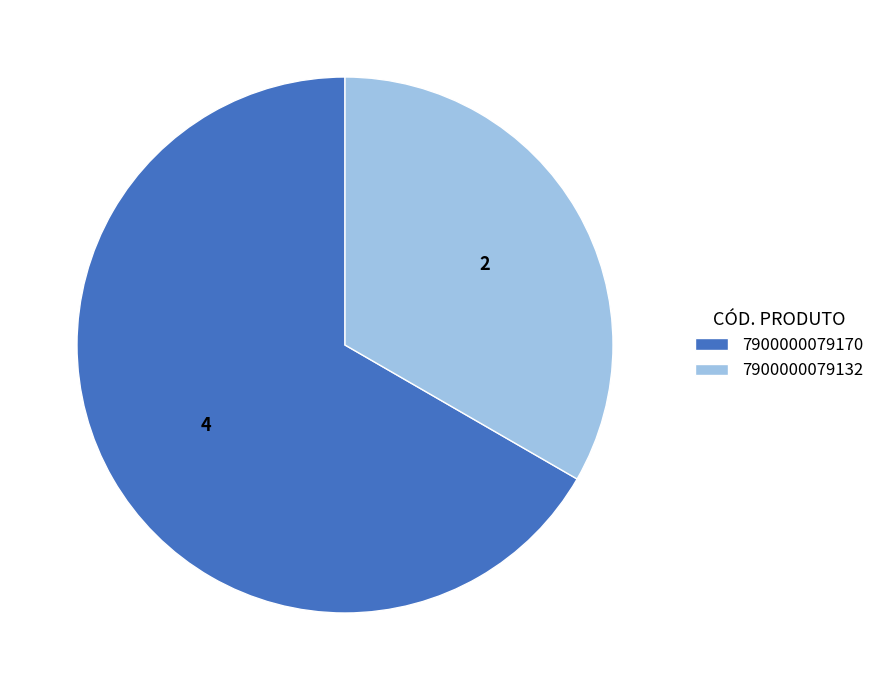

Is it true that 7900000079170 is 67% of the pie?

True